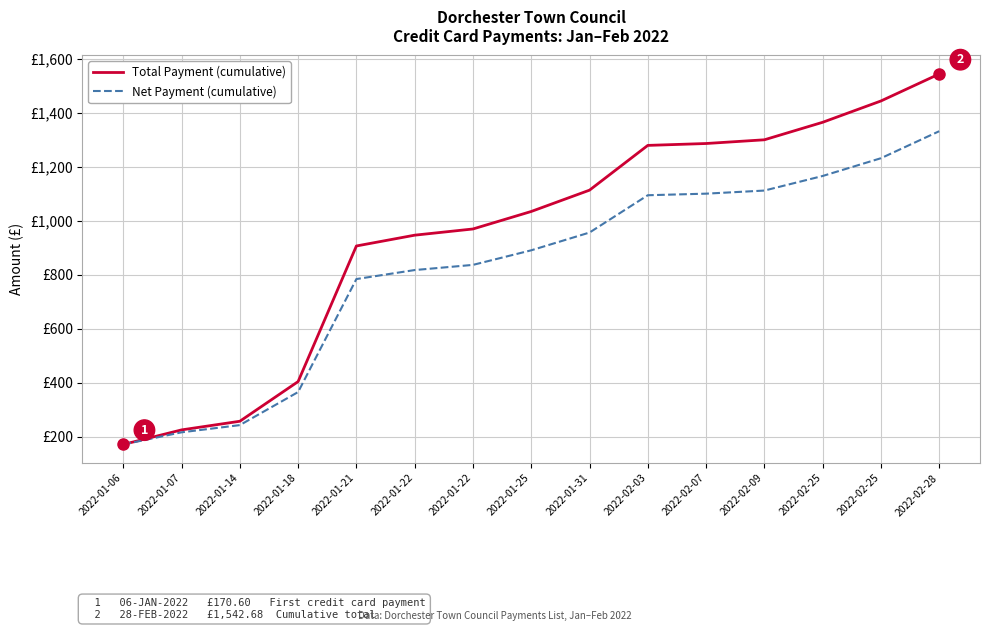

What are all the series names shown in the legend?

Total Payment (cumulative), Net Payment (cumulative)